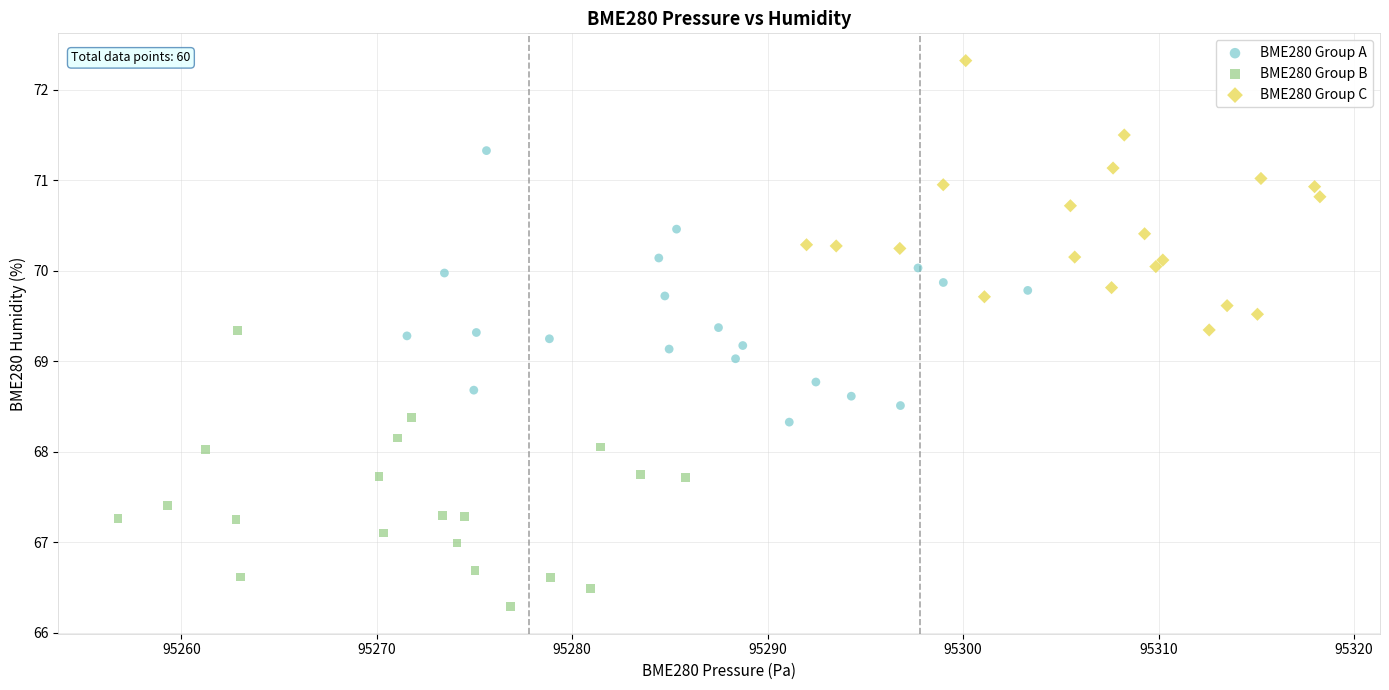

Which series contains the lowest Y value?

BME280 Group B